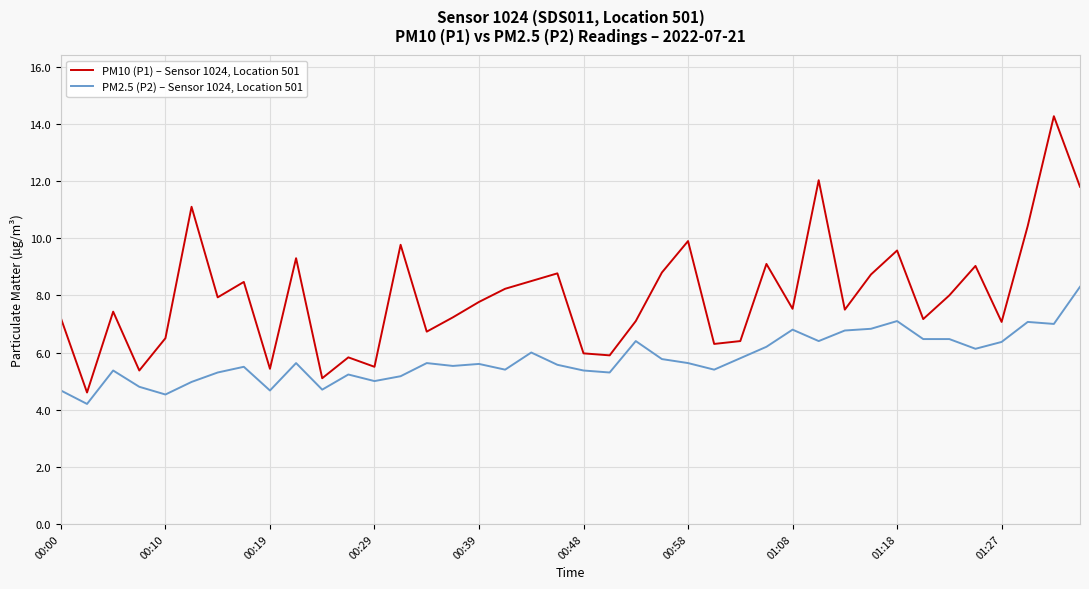

Which series has the widest spread of values?

PM10 (P1) – Sensor 1024, Location 501